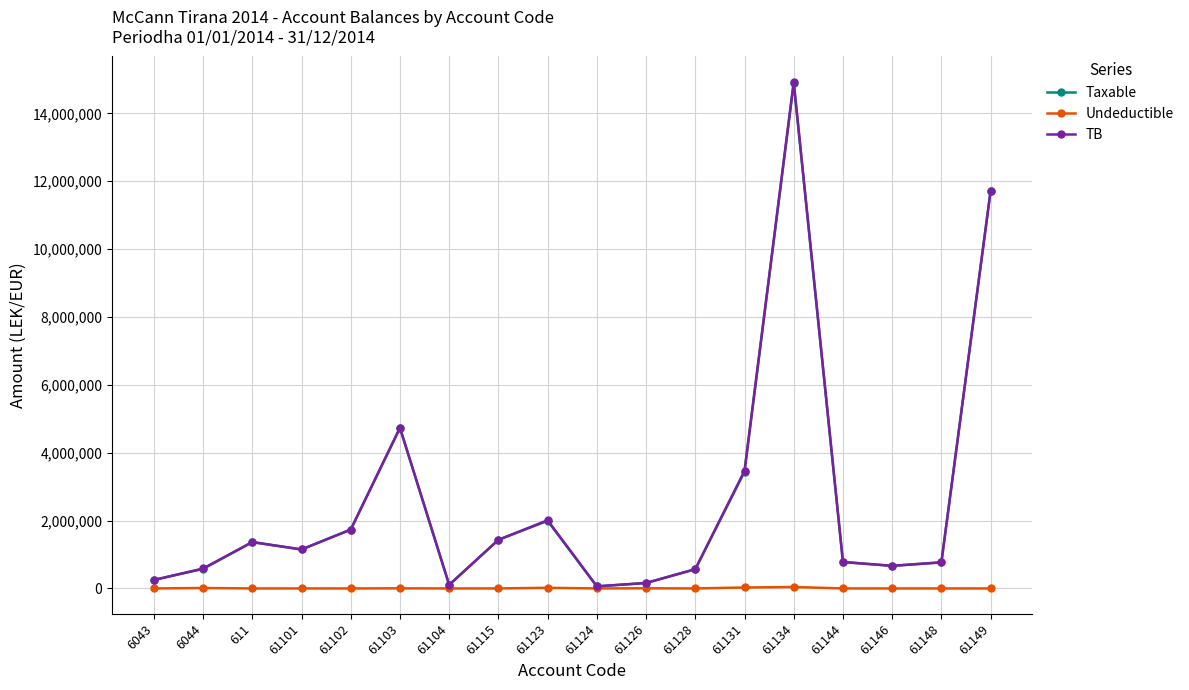

What is the sum of the Undeductible values at 61131 and 61101?

28000.0